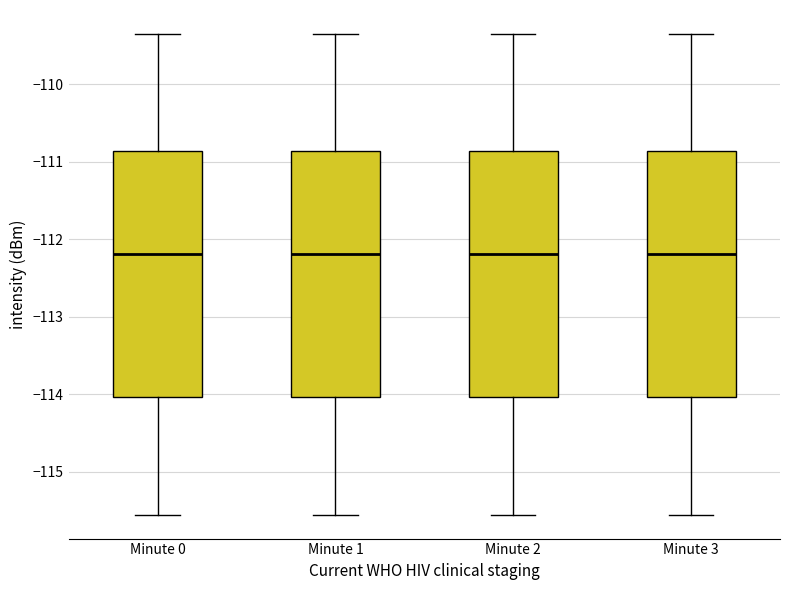

Where does the upper whisker of the box for Minute 1 end on the y-axis? The values are not printed on the chart, so give them approximately, as read against the axis.

-109.3